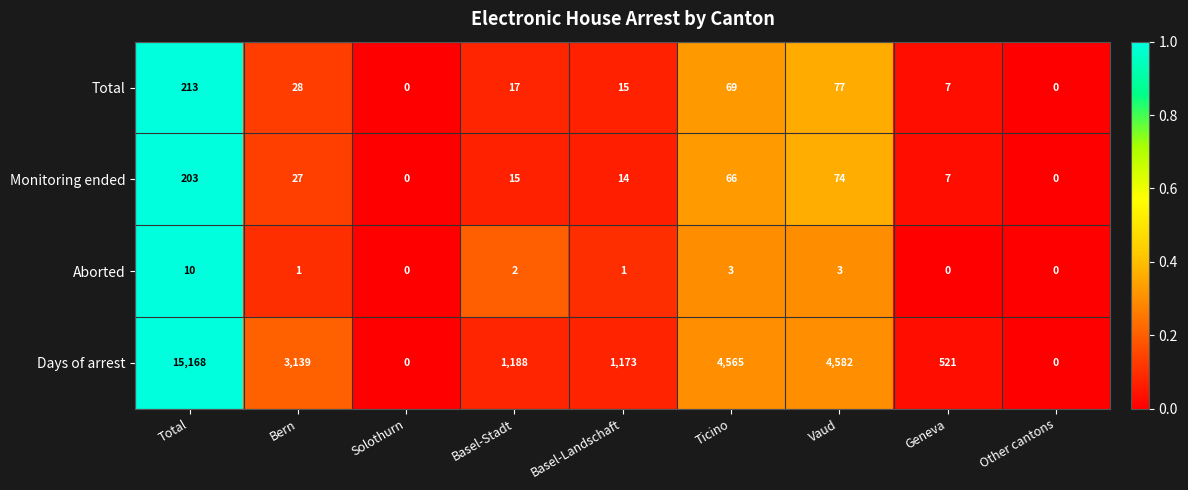

Is the value of Total at Ticino greater than the value of Monitoring ended at Basel-Stadt?

Yes